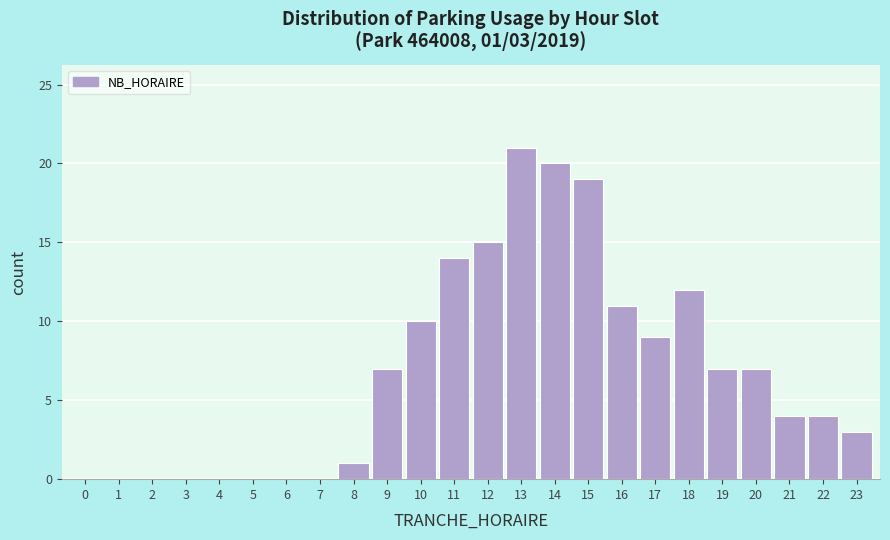

Reading left to right, what are all the values shown in this chart?

0=0	1=0	2=0	3=0	4=0	5=0	6=0	7=0	8=1	9=7	10=10	11=14	12=15	13=21	14=20	15=19	16=11	17=9	18=12	19=7	20=7	21=4	22=4	23=3